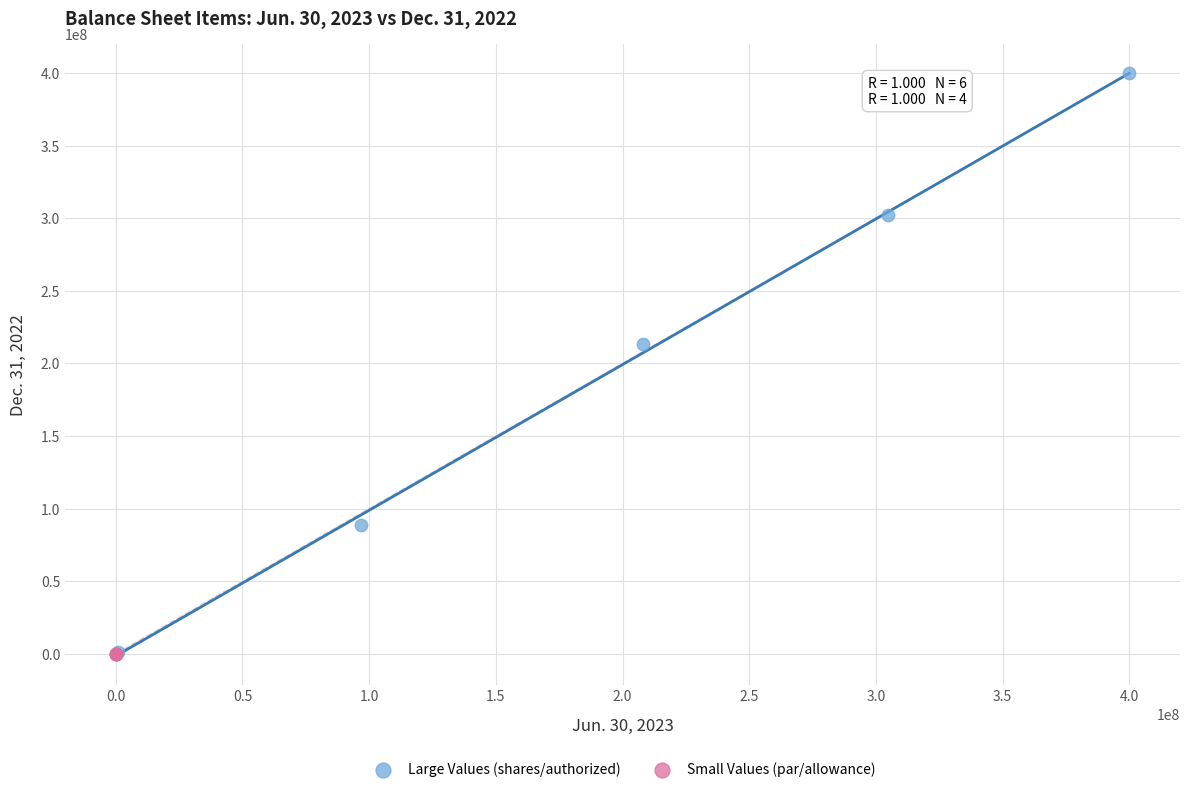

Which series has the widest spread of Y values?

Large Values (shares/authorized)